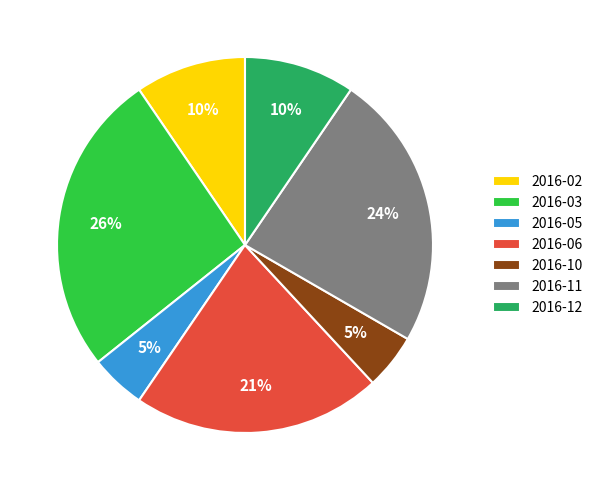

What is the largest slice in the pie chart?

2016-03